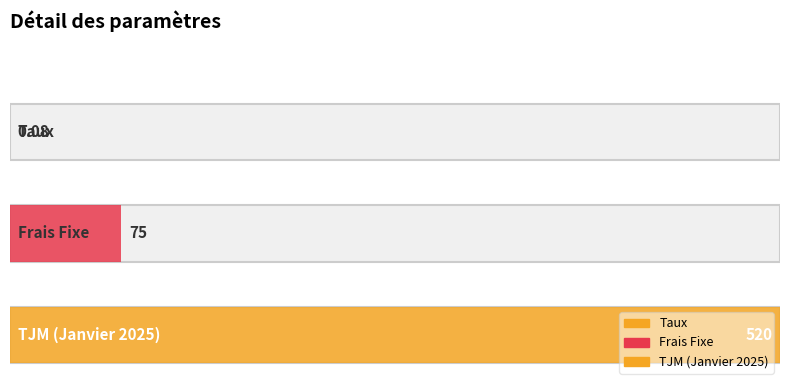

What is the change in value from Frais Fixe to TJM (Janvier 2025)?

+445.0